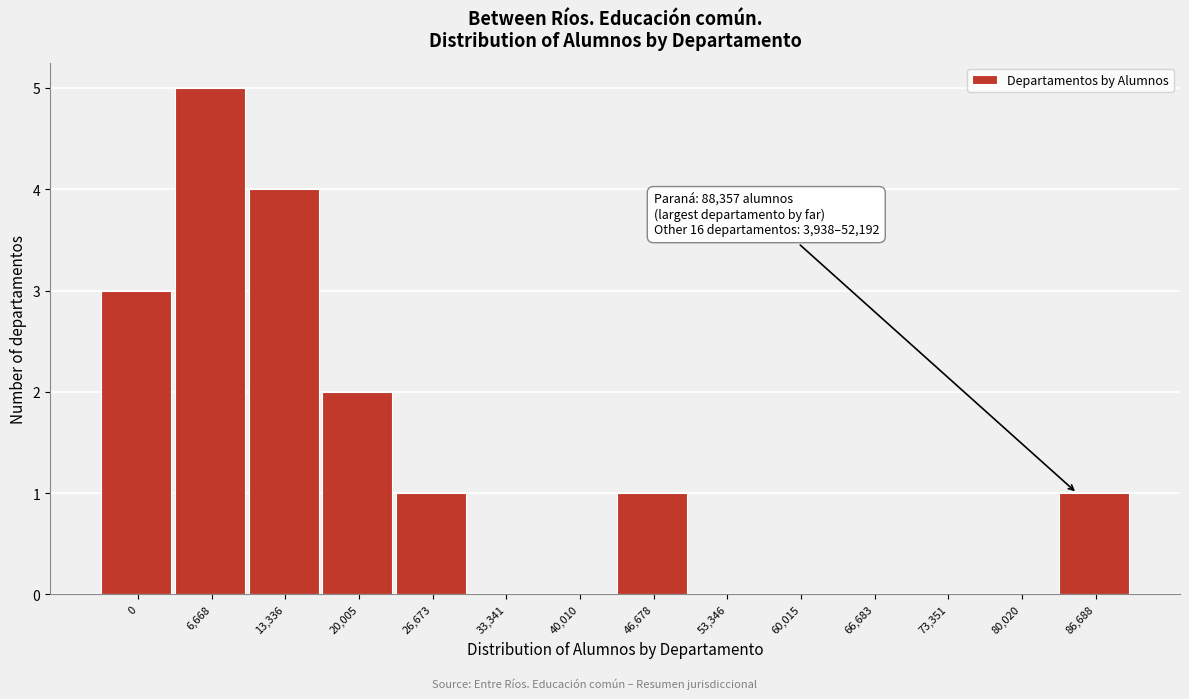

Reading right to left, what are all the values shown in this chart?

86,688=1	80,020=0	73,351=0	66,683=0	60,015=0	53,346=0	46,678=1	40,010=0	33,341=0	26,673=1	20,005=2	13,336=4	6,668=5	0=3